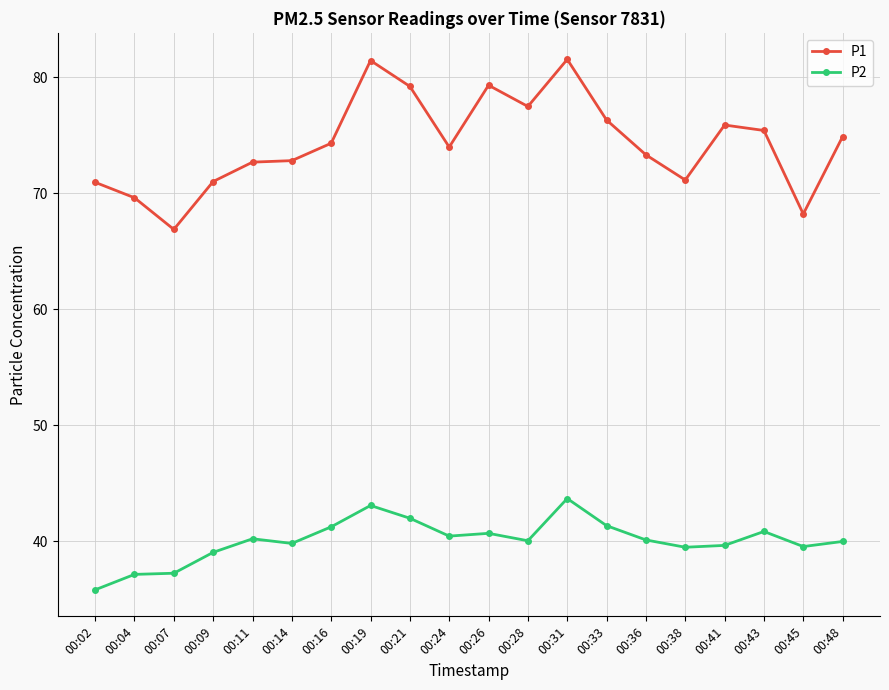

Is the value of P2 at 00:24 greater than the value of P1 at 00:16?

No